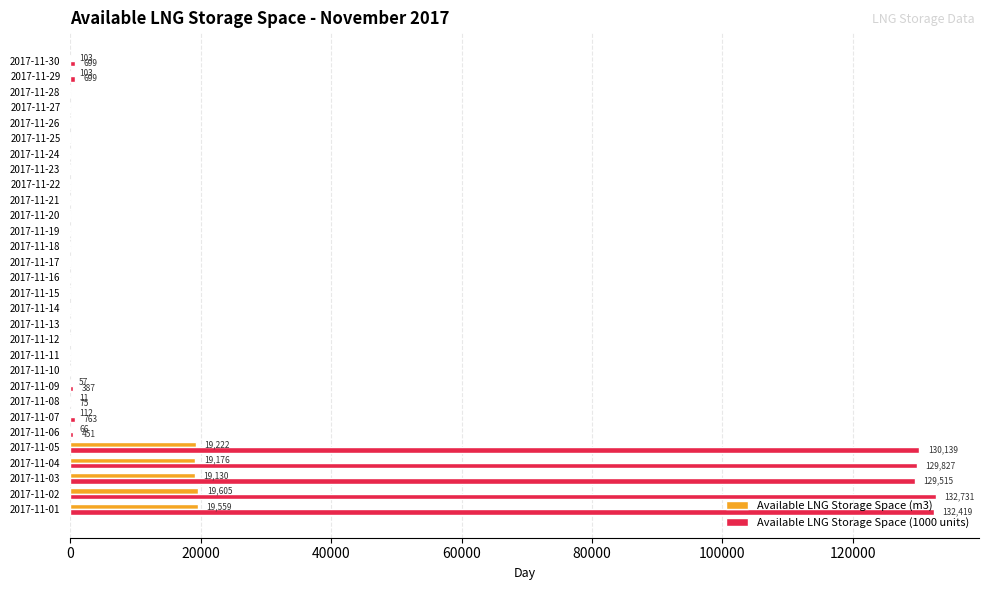

Which series has the largest total across all categories?

Available LNG Storage Space (1000 units)